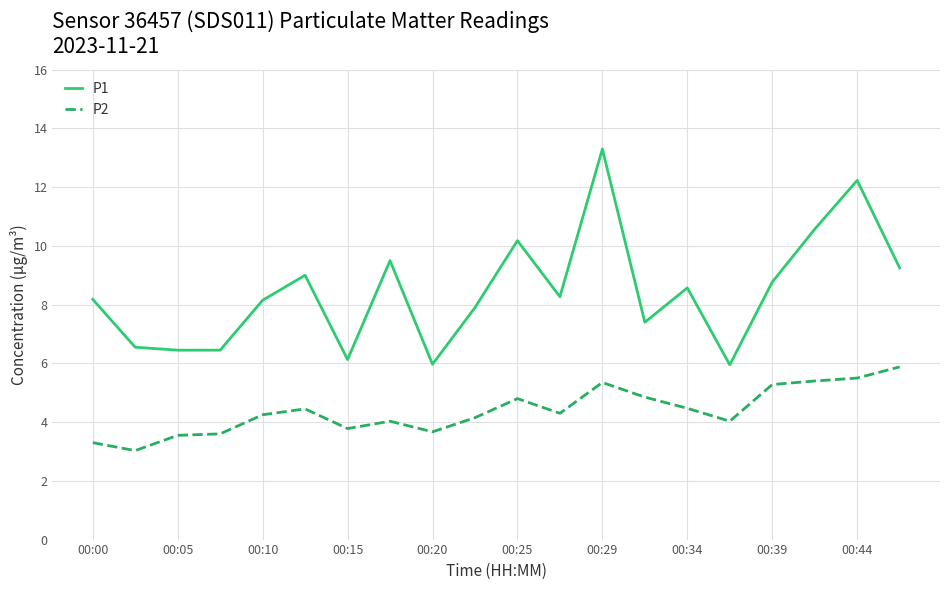

Which series has the largest total across all categories?

P1